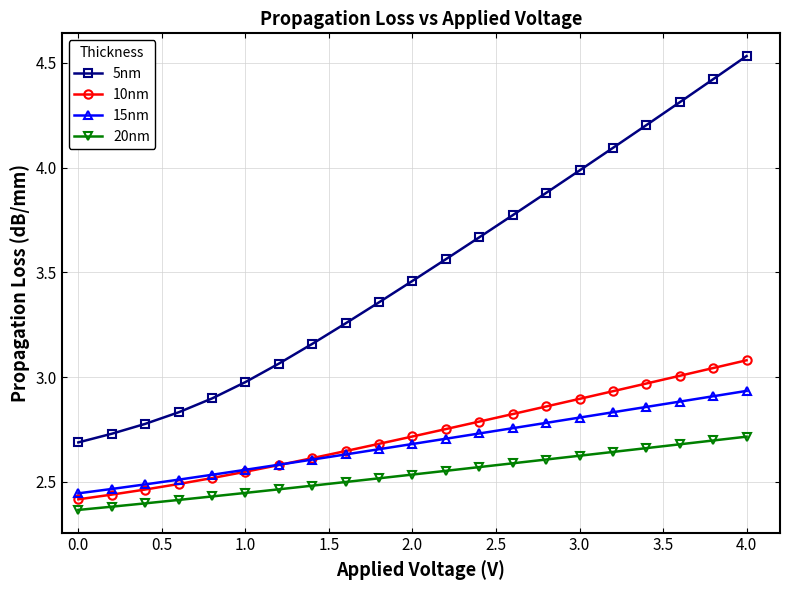

What is the value of the 5nm point at the 17th from the left?

4.1